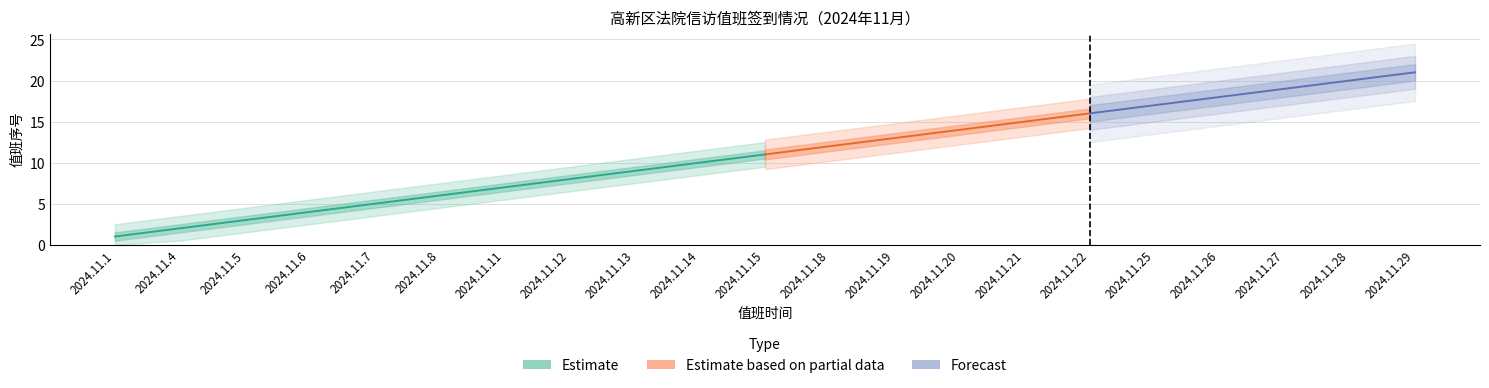

Reading left to right, transcribe all the data shown in this chart.

2024.11.1=1	2024.11.4=2	2024.11.5=3	2024.11.6=4	2024.11.7=5	2024.11.8=6	2024.11.11=7	2024.11.12=8	2024.11.13=9	2024.11.14=10	2024.11.15=11	2024.11.18=12	2024.11.19=13	2024.11.20=14	2024.11.21=15	2024.11.22=16	2024.11.25=17	2024.11.26=18	2024.11.27=19	2024.11.28=20	2024.11.29=21